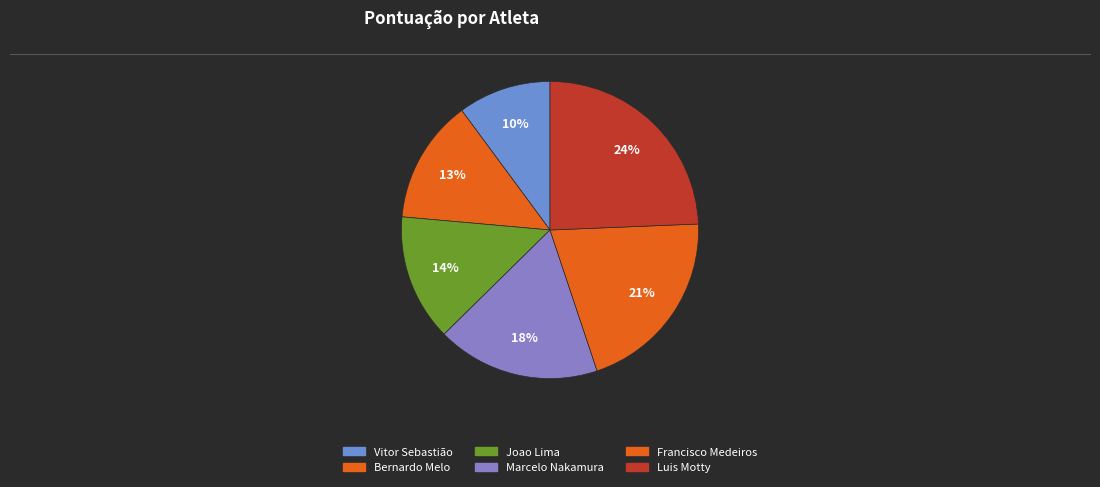

Rank the categories by value from highest to lowest.

Luis Henrique Cordeiro Motty, Francisco João Soares Dias de Medeiros, Marcelo de Pádua Nakamura, Joao Alberto Avila Lima, Bernardo da Silva Soares Pacheco de Melo, Vitor Manuel Dias Sebastião